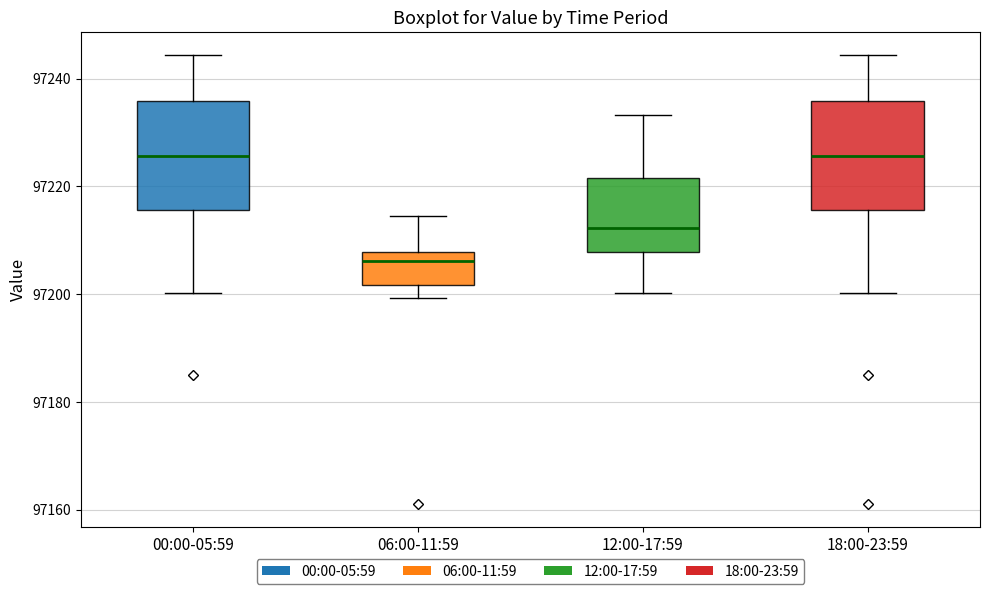

Reading left to right, read every box against the y-axis: the position of its median line, the range the box covers, and the ends of its whiskers. The values are not printed on the chart, so give them approximately, as read against the axis.

00:00-05:59: median 97226, box 97216 to 97236, whiskers 97200 to 97244
06:00-11:59: median 97206, box 97202 to 97208, whiskers 97200 to 97214
12:00-17:59: median 97212, box 97208 to 97222, whiskers 97200 to 97234
18:00-23:59: median 97226, box 97216 to 97236, whiskers 97200 to 97244